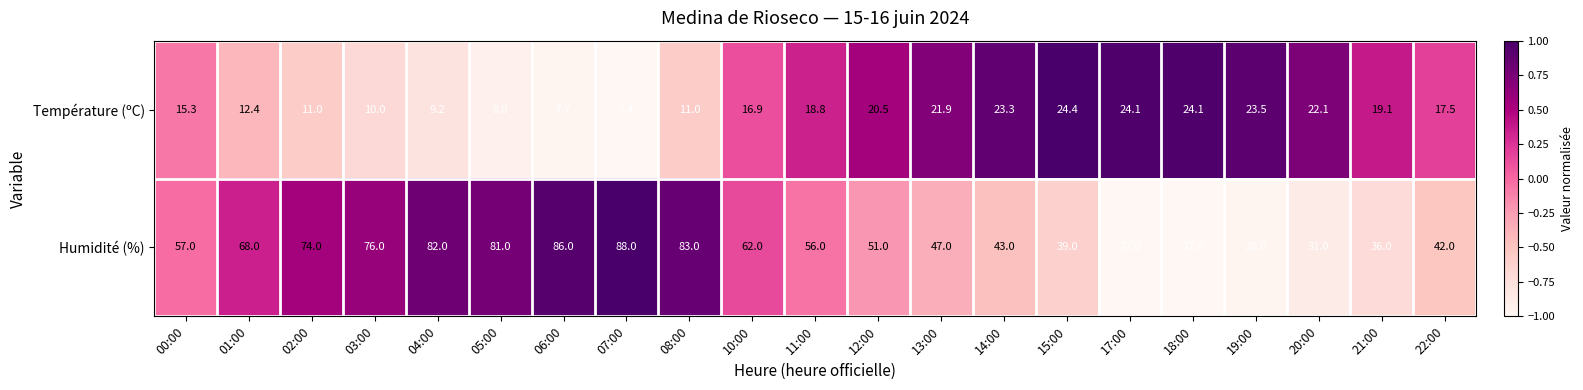

Rank the series at 18:00 from highest to lowest value.

Humidité (%), Température (ºC)